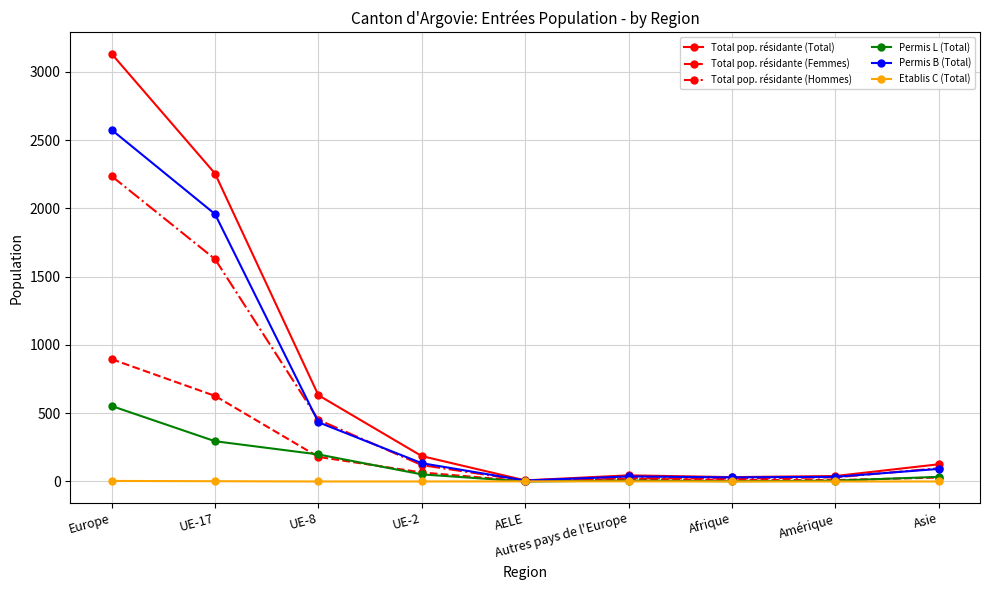

What is the sum of the Total pop. résidante (Total) values at UE-17 and Amérique?

2296